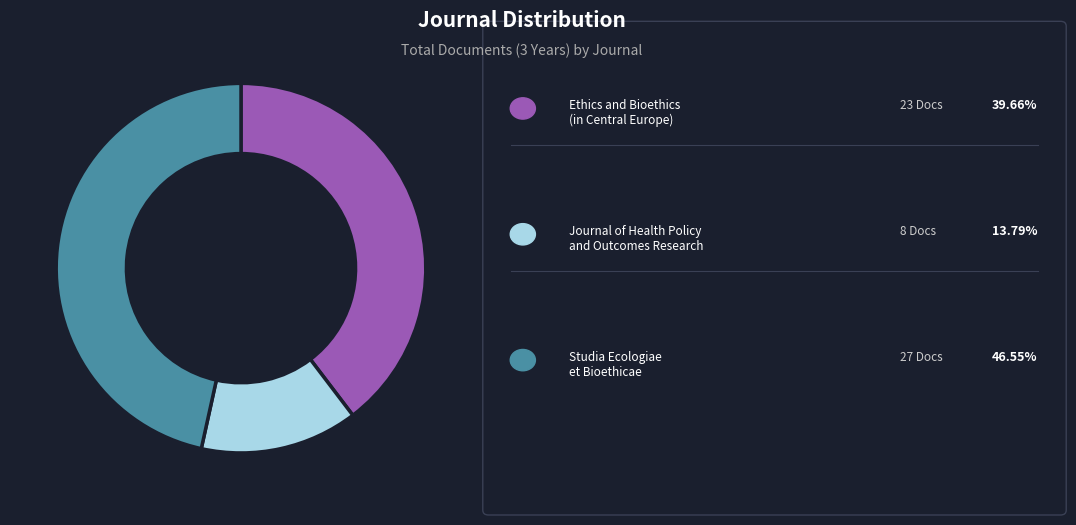

Is there a majority slice in this chart?

No